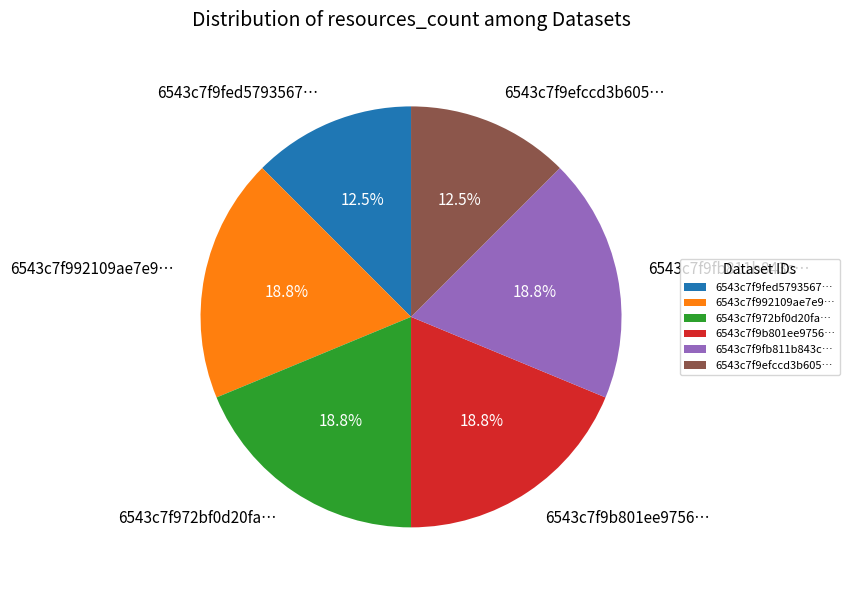

What percentage is NOT represented by 6543c7f9fed5793567…?

87.5%